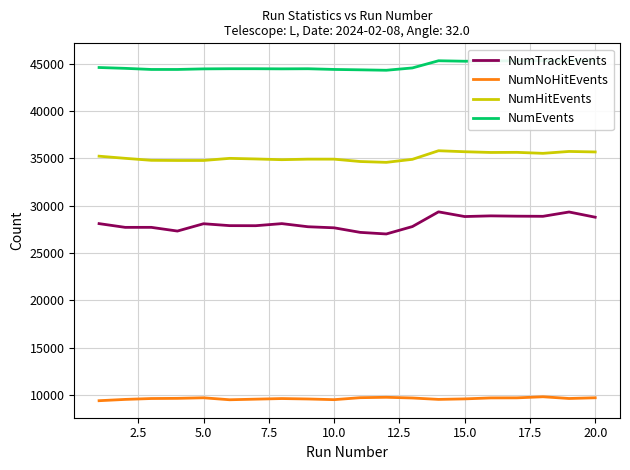

What is the minimum value shown in the chart?

9377